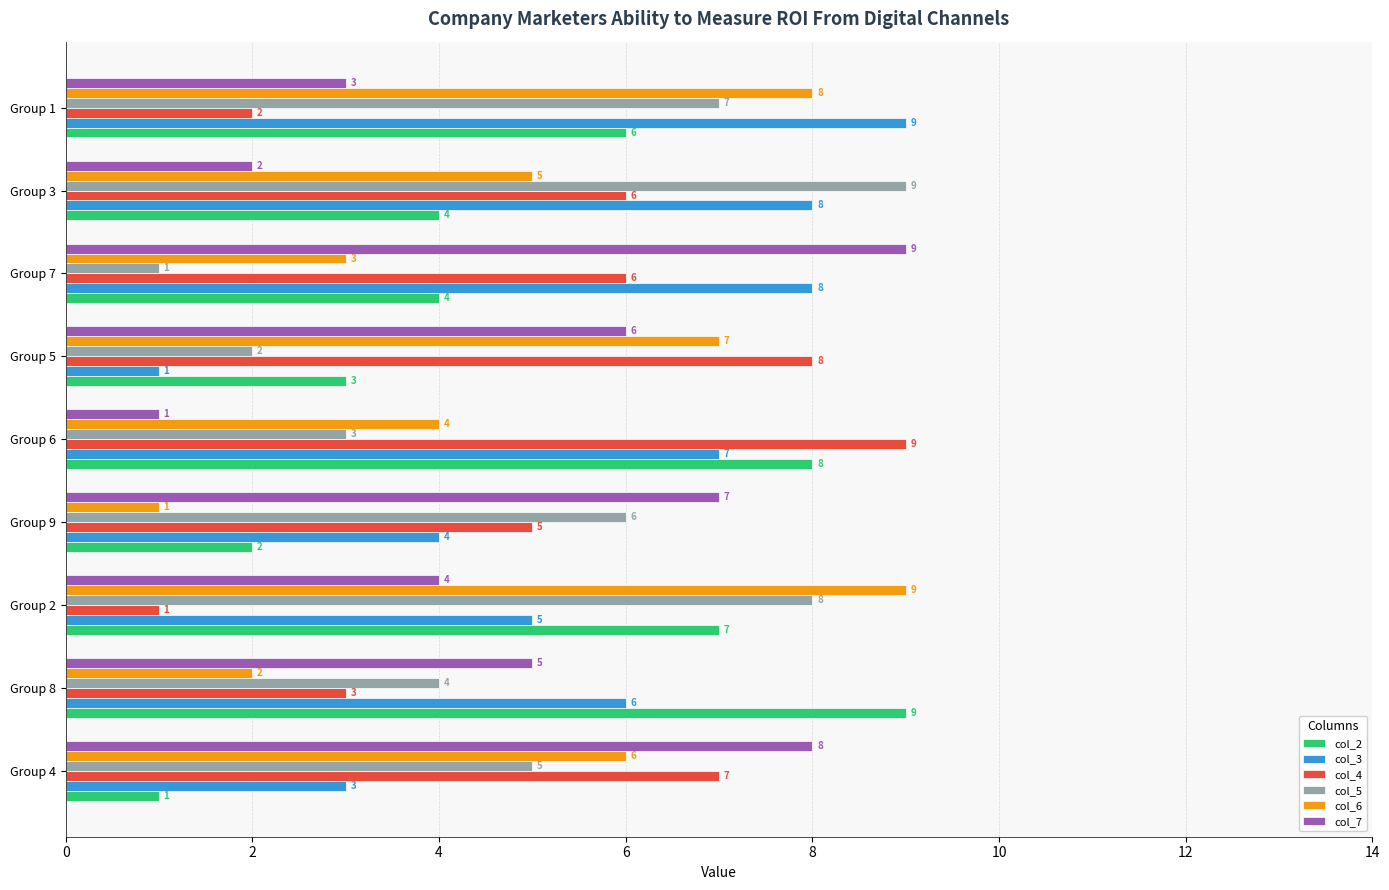

What is the difference between the highest and lowest values at Group 2?

8